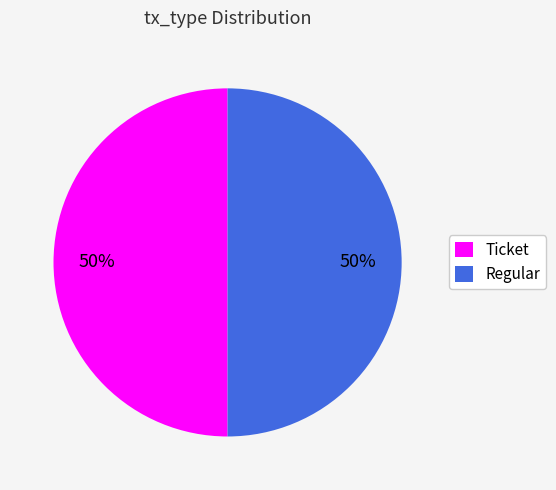

What is the ratio of the value at Regular to the value at Ticket?

1.0